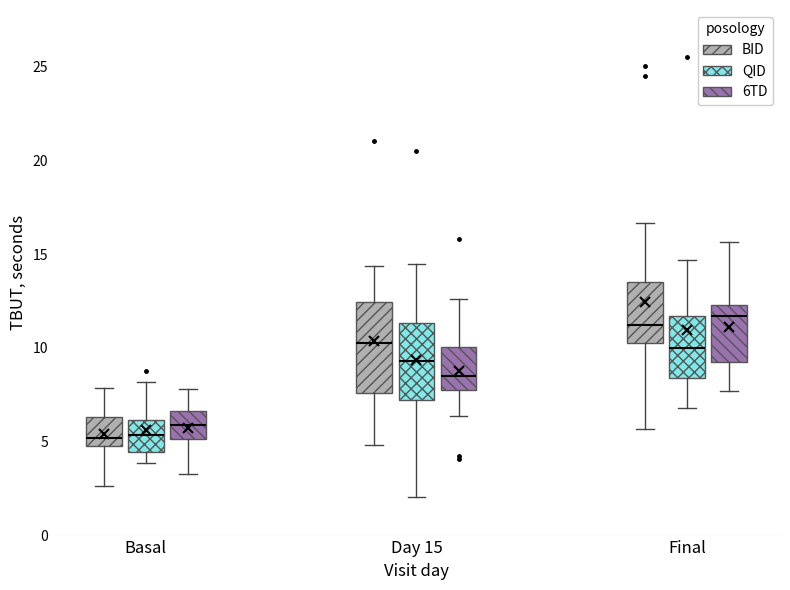

Which box is the tallest, from its lower edge to its upper edge?

Day 15 (BID)